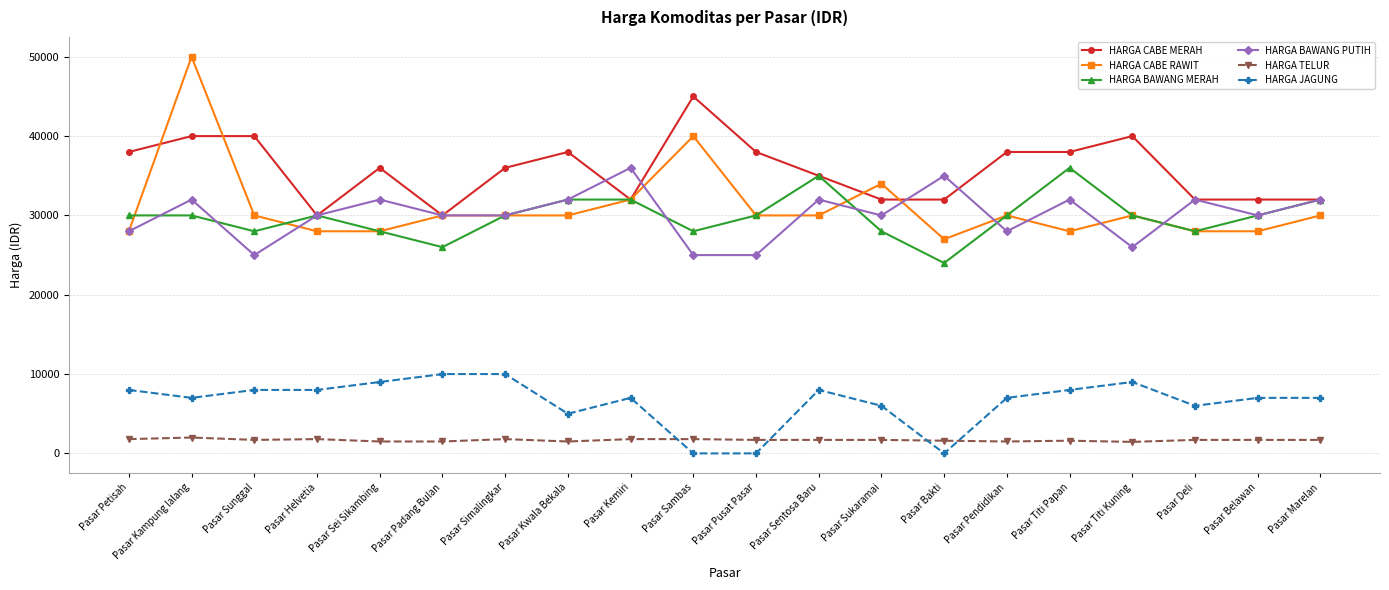

True or false: HARGA BAWANG MERAH has more than 1 points higher than both neighbors.

True